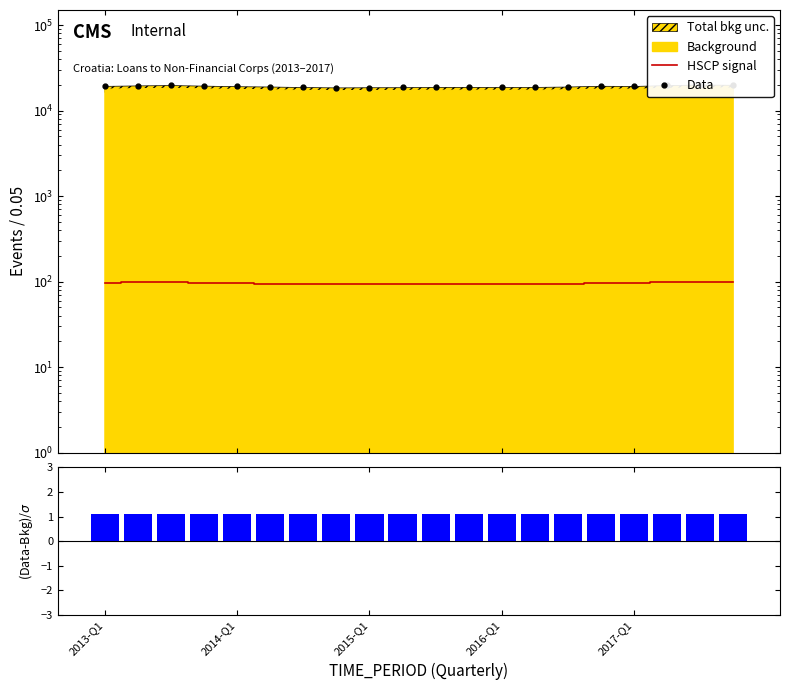

Is the value of HSCP signal at 10 greater than the value of (Data-Bkg)/σ at 19?

Yes